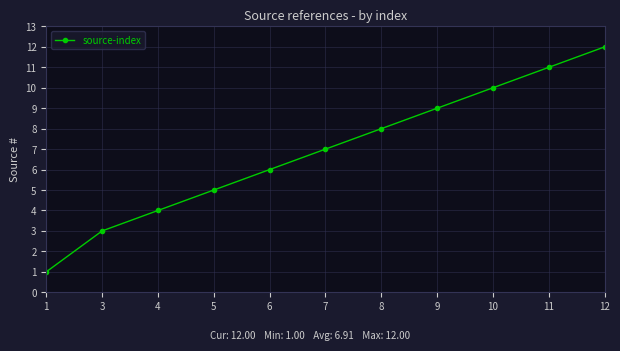

List the labels in order of value, largest first.

12, 11, 10, 9, 8, 7, 6, 5, 4, 3, 1